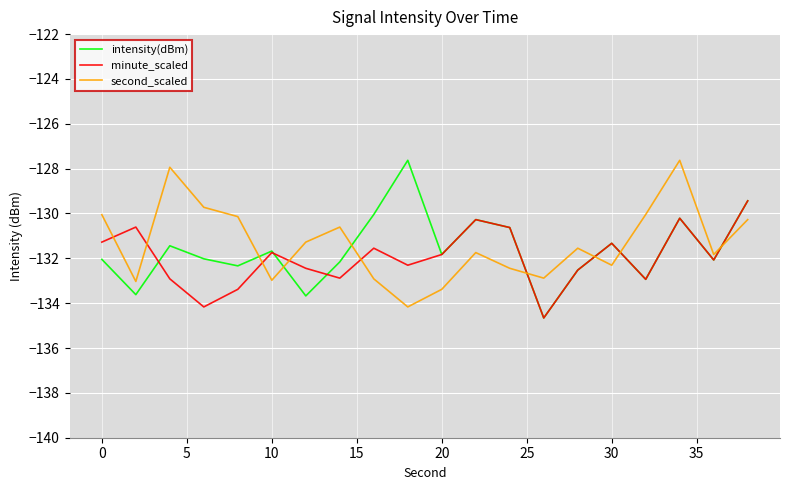

How many values in the intensity(dBm) series exceed -131?

6